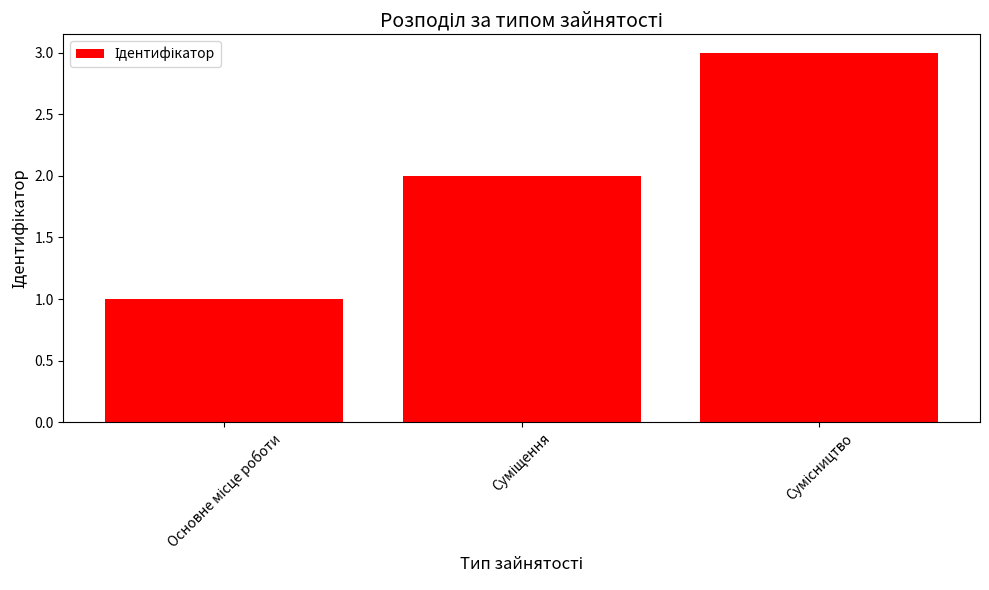

What is the greatest value displayed?

3